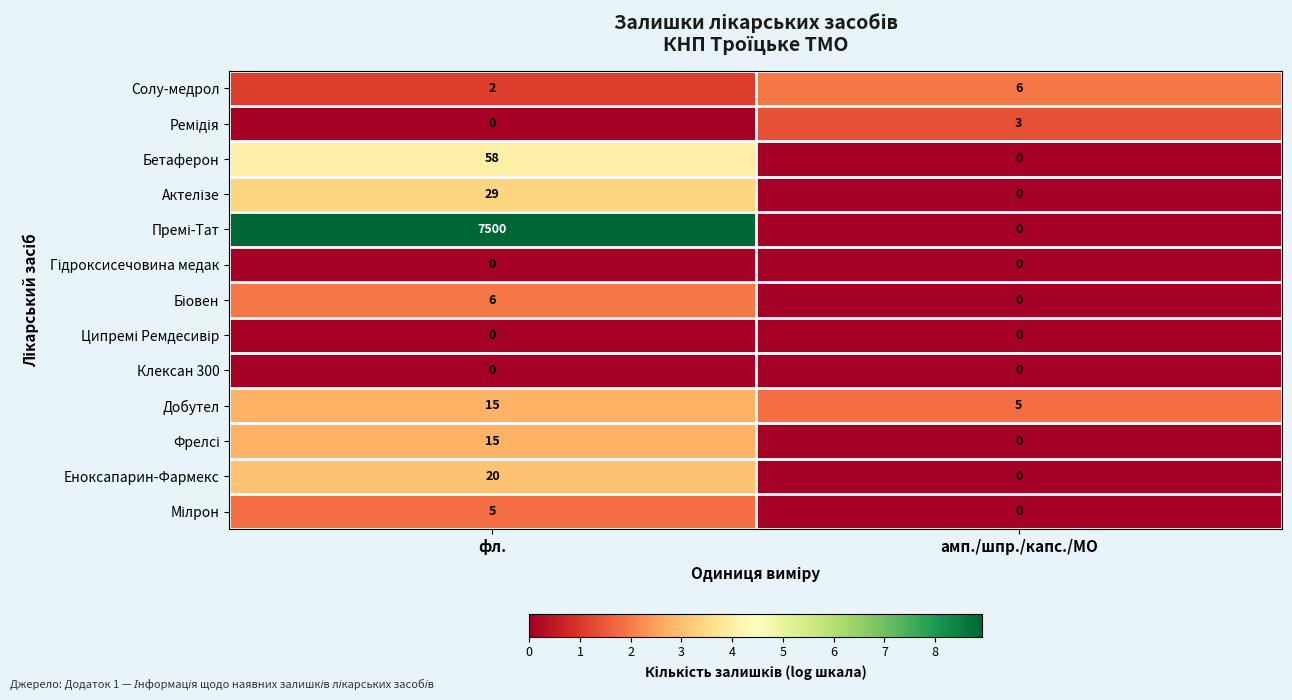

What is the difference between the highest and lowest values at фл.?

7500